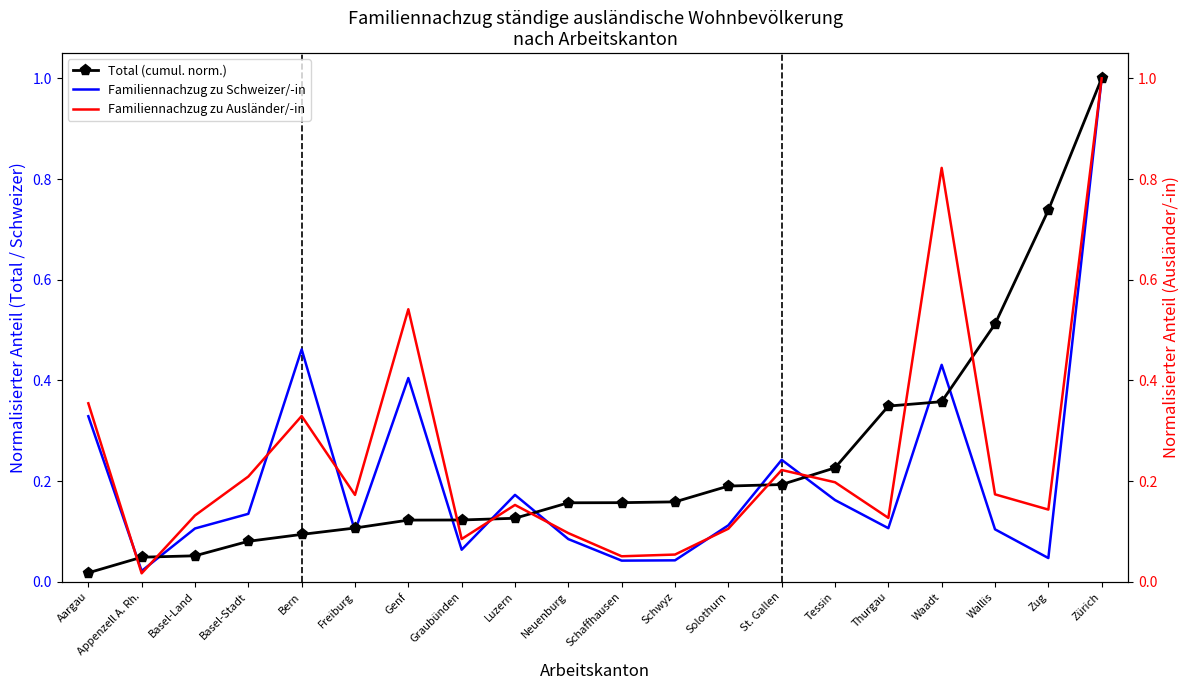

What is the sum of the Familiennachzug zu Schweizer/-in values at Tessin and St. Gallen?

0.4